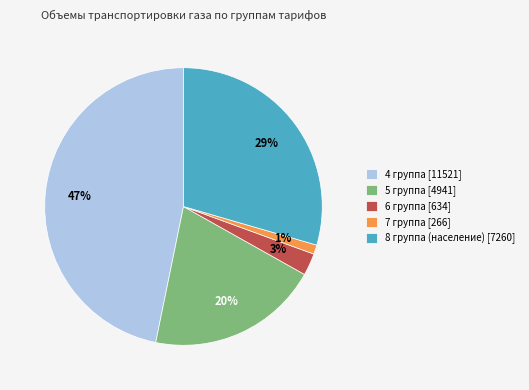

Does 8 группа (население) represent more than half of the total?

No